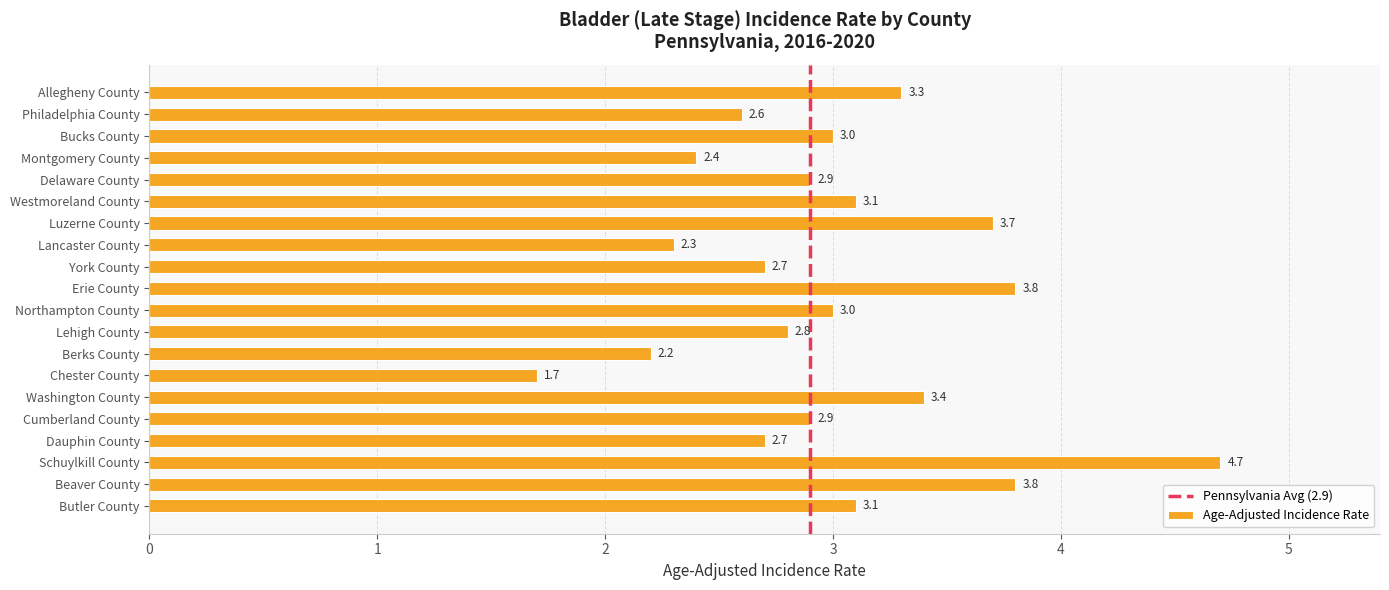

What is the label of the 6th bar from the top?

Westmoreland County